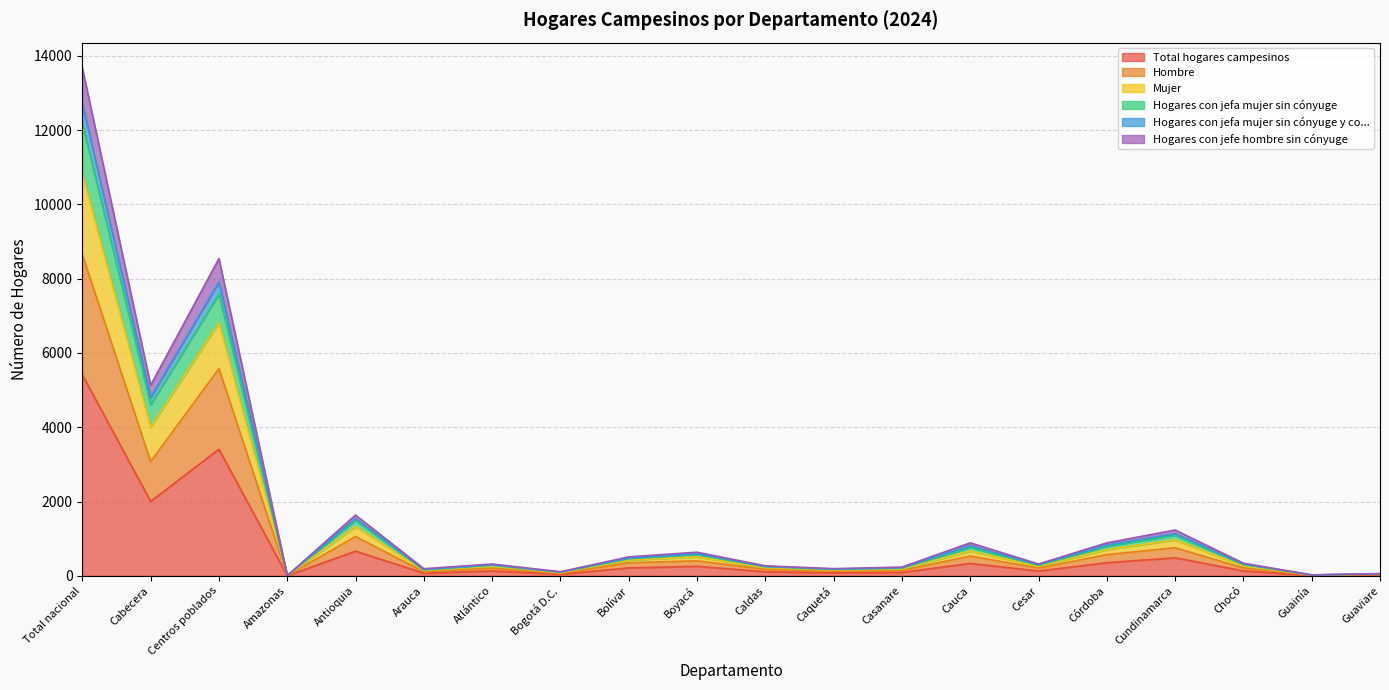

List the labels in order of Total hogares campesinos value, smallest first.

Amazonas, Guainía, Guaviare, Bogotá D.C., Arauca, Caquetá, Casanare, Caldas, Cesar, Atlántico, Chocó, Bolívar, Boyacá, Cauca, Córdoba, Cundinamarca, Antioquia, Cabecera, Centros poblados, Total nacional